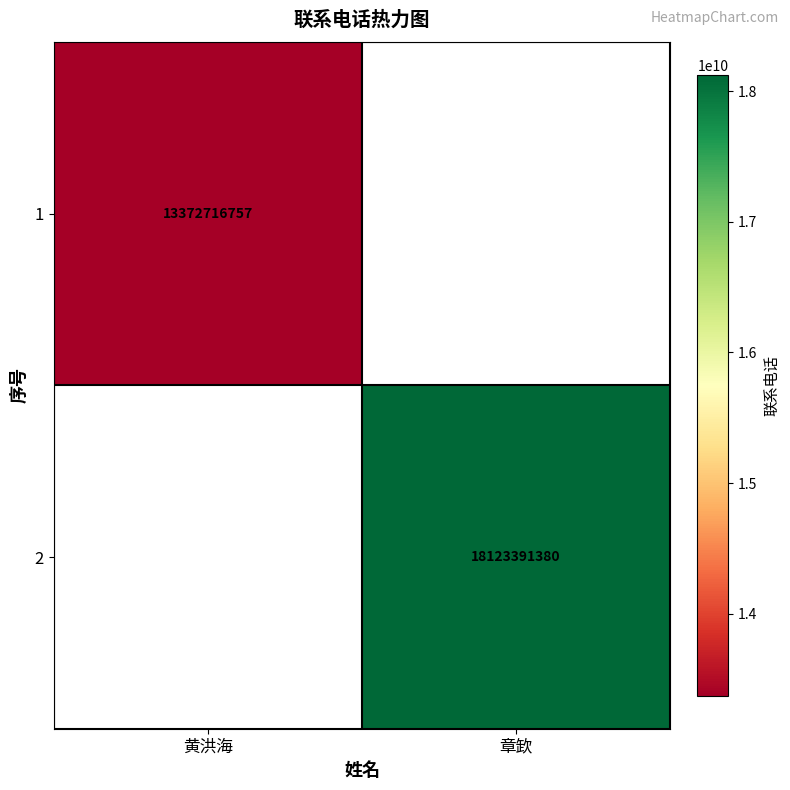

True or false: 2 has a value of 25336182394.0 at 章欫.

False